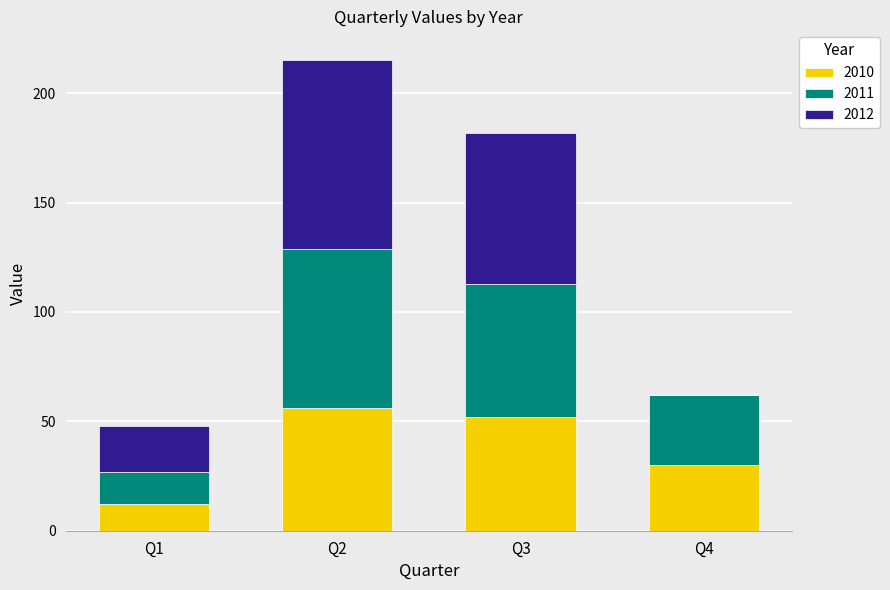

At which label does 2010 reach its peak?

Q2